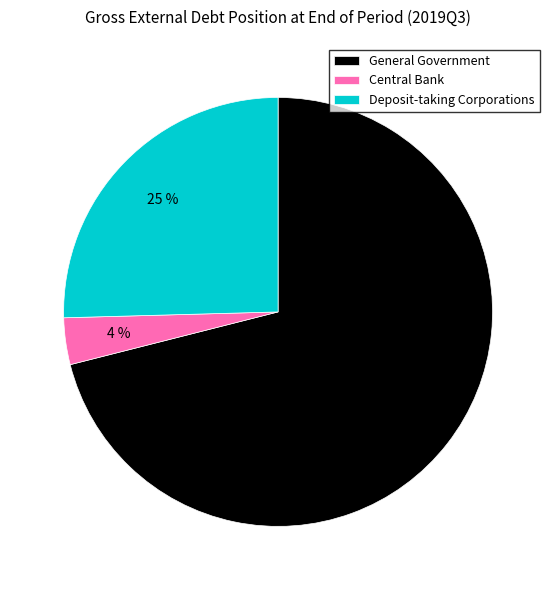

How many slices are in this pie chart?

3